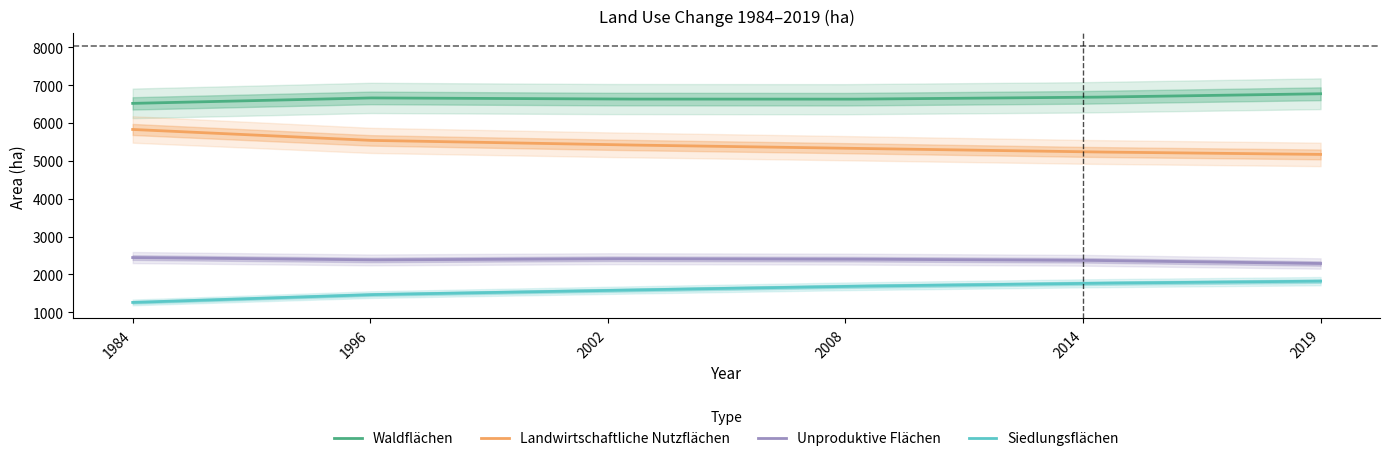

True or false: Landwirtschaftliche Nutzflächen and Unproduktive Flächen cross at least once.

False